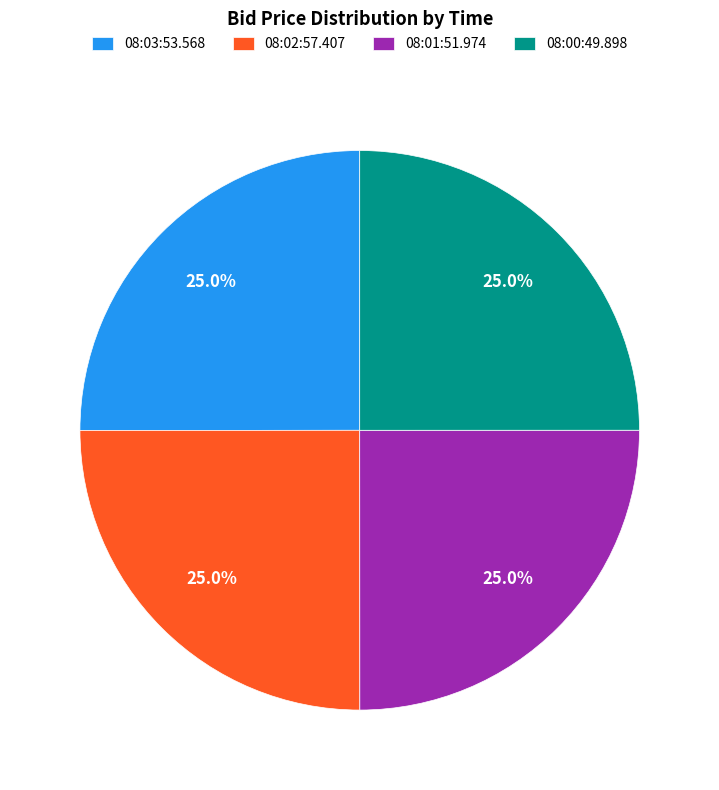

Combined, what portion of the pie is 08:02:57.407 and 08:03:53.568?

50.0%